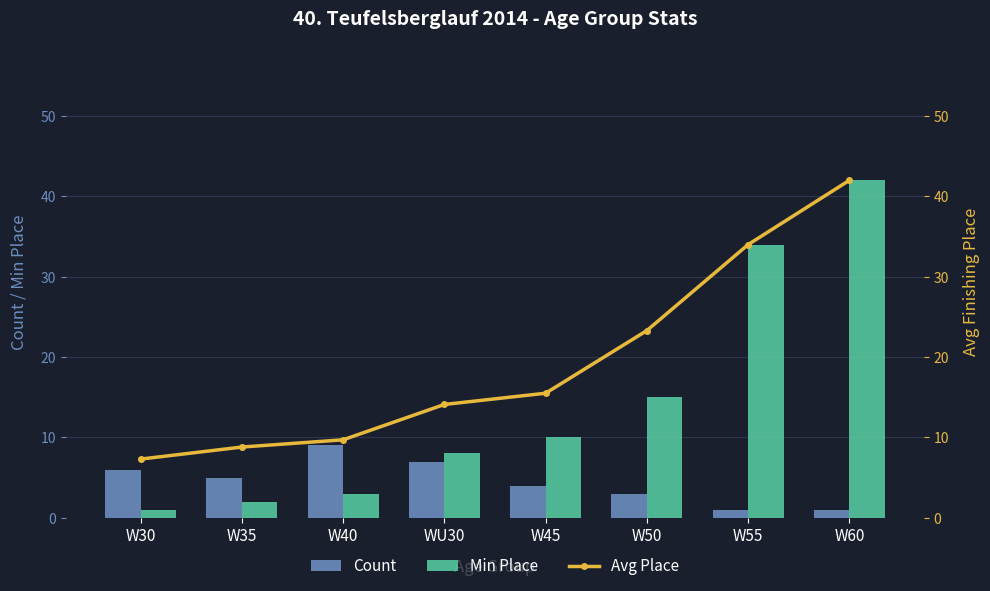

How many values in the Count series exceed 5?

3